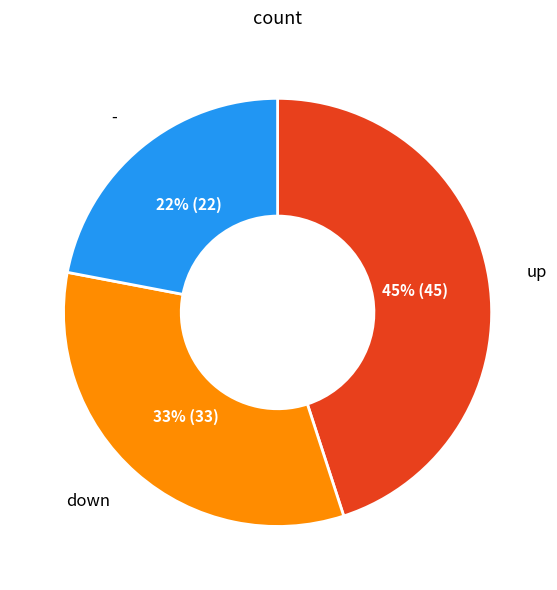

Between up and down, which is larger?

up